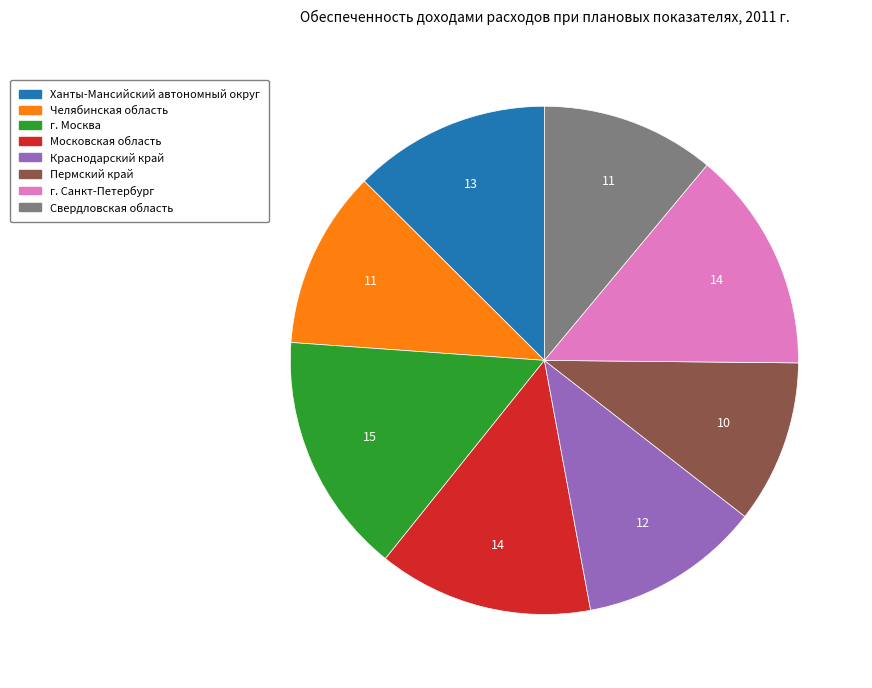

Is the sum of Краснодарский край and Свердловская область greater than half?

No